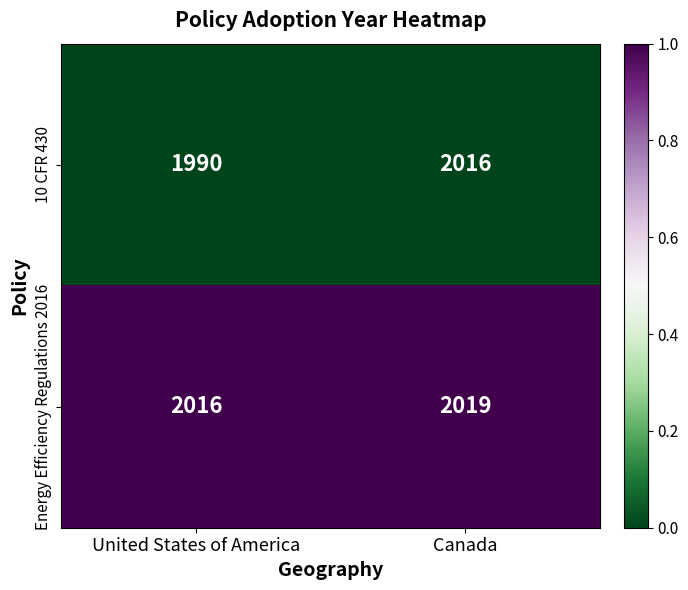

Rank the series by their maximum value, from lowest to highest.

10 CFR 430, Energy Efficiency Regulations 2016